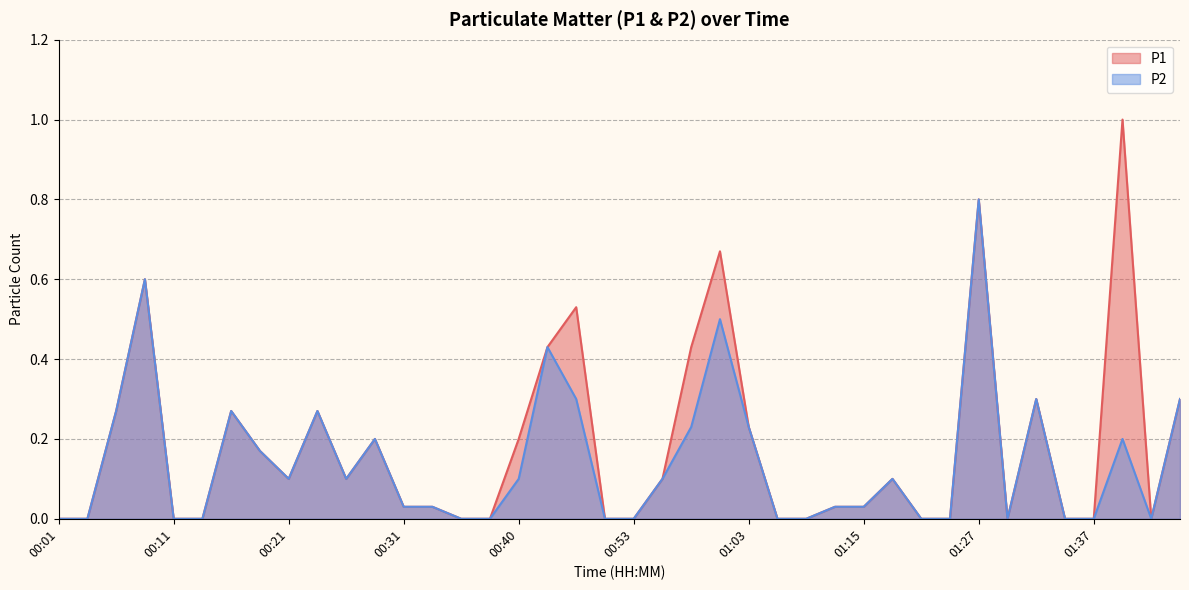

Which series has the widest spread of values?

P1